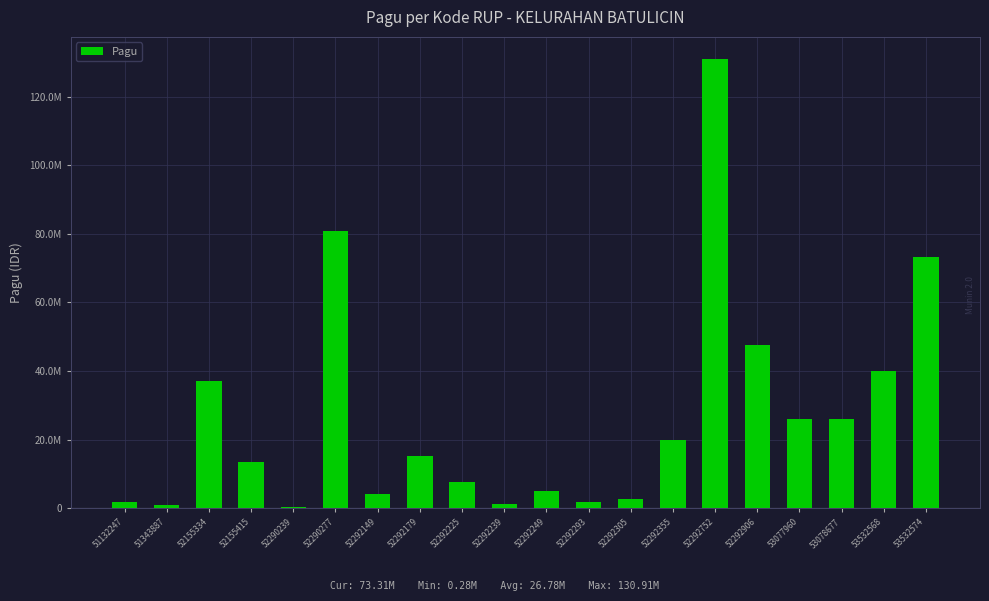

What is the maximum value shown in the chart?

130911800